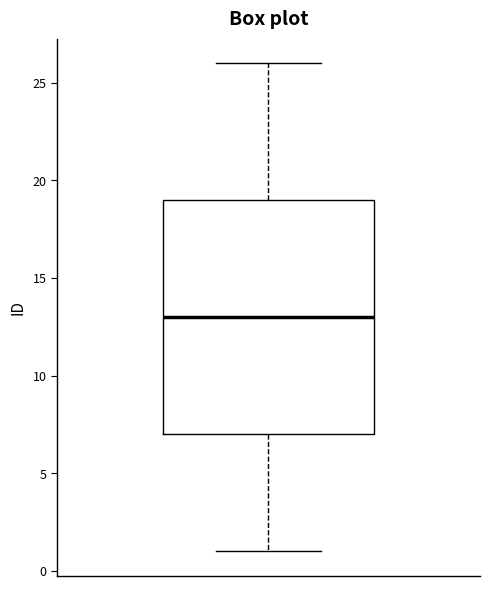

Where is the upper edge of the box on the y-axis? The values are not printed on the chart, so give them approximately, as read against the axis.

19